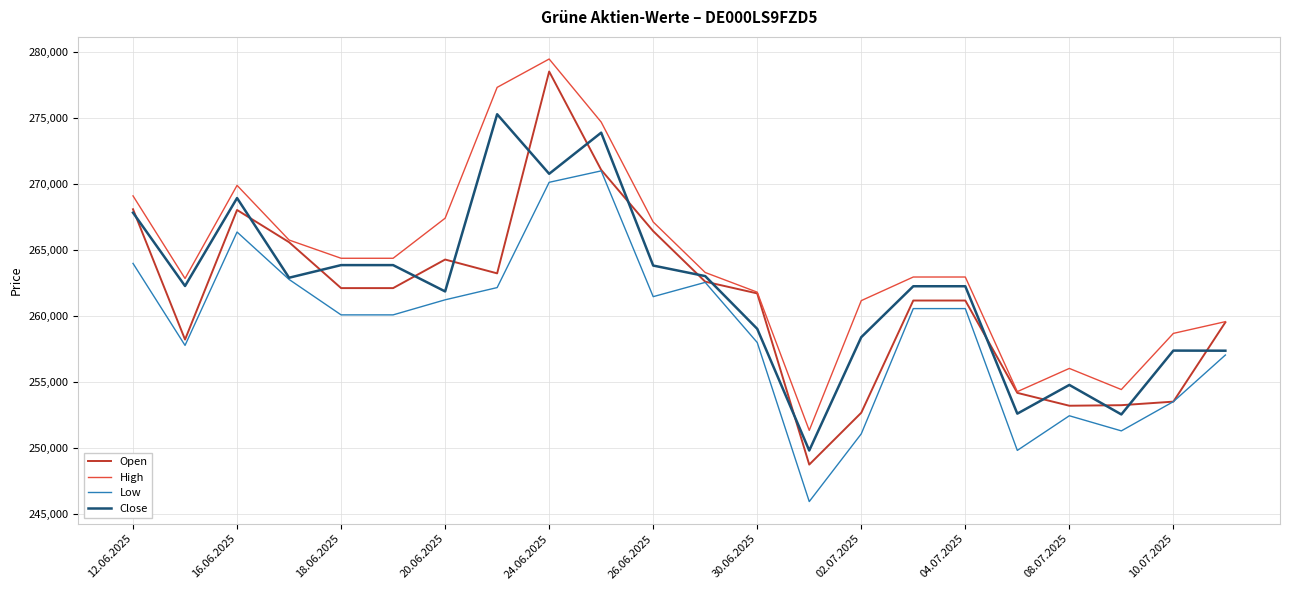

Which series has the largest total across all categories?

High